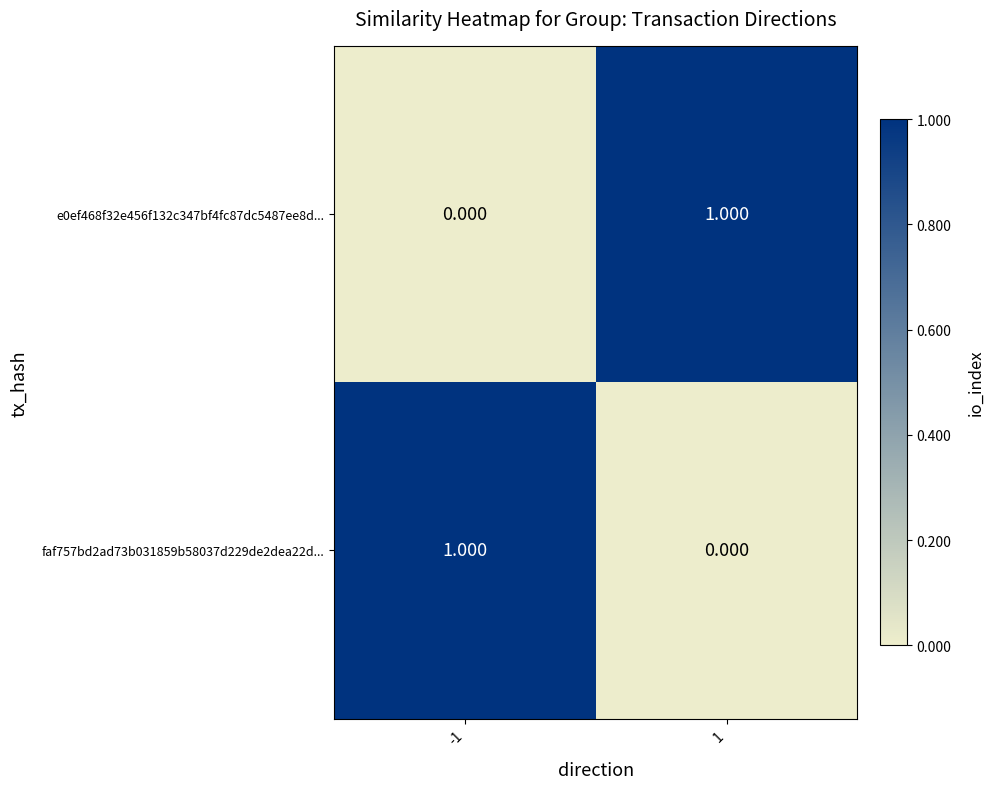

At -1, list the series in order from smallest to largest.

e0ef468f32e456f132c347bf4fc87dc5487ee8d..., faf757bd2ad73b031859b58037d229de2dea22d...